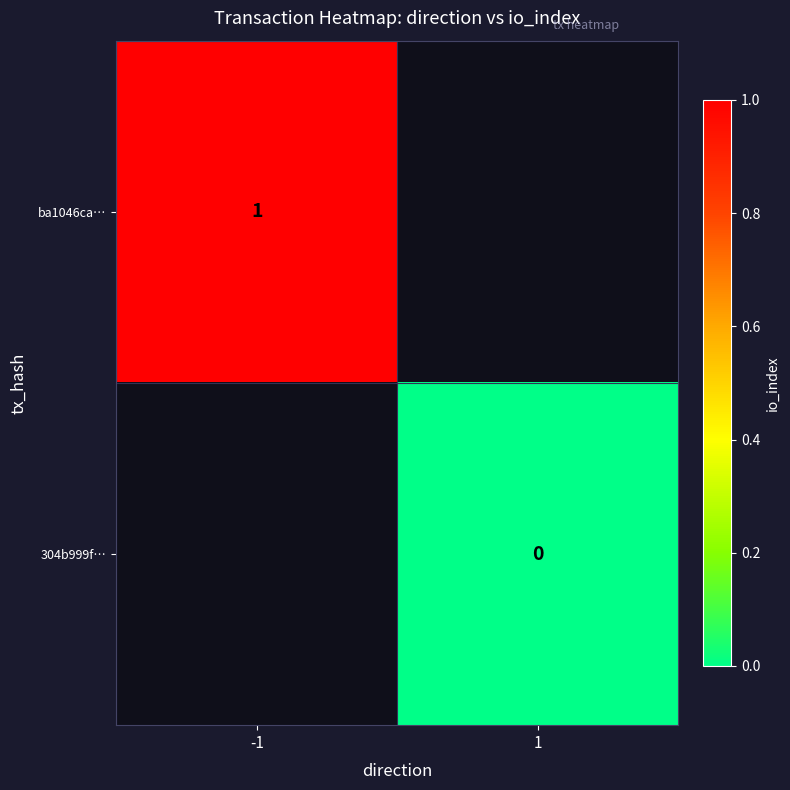

At which category does the chart reach its peak across all series?

-1